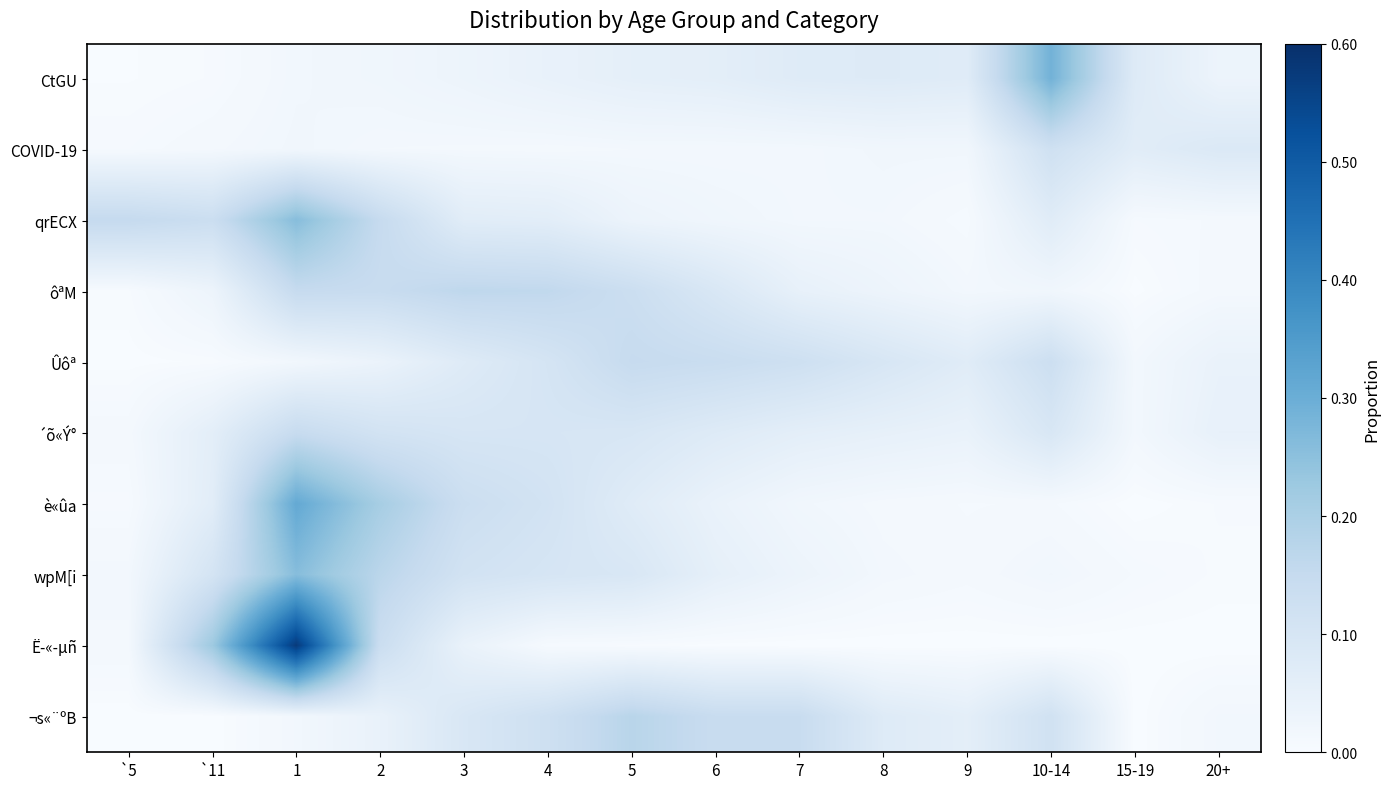

At 9, list the series in order from largest to smallest.

CtGU, Ûôª, ¬s«¨ºB, ´õ«Ý°, COVID-19, ôªM, wpM[i, è«ûa, qrECX, Ë­«­µñ